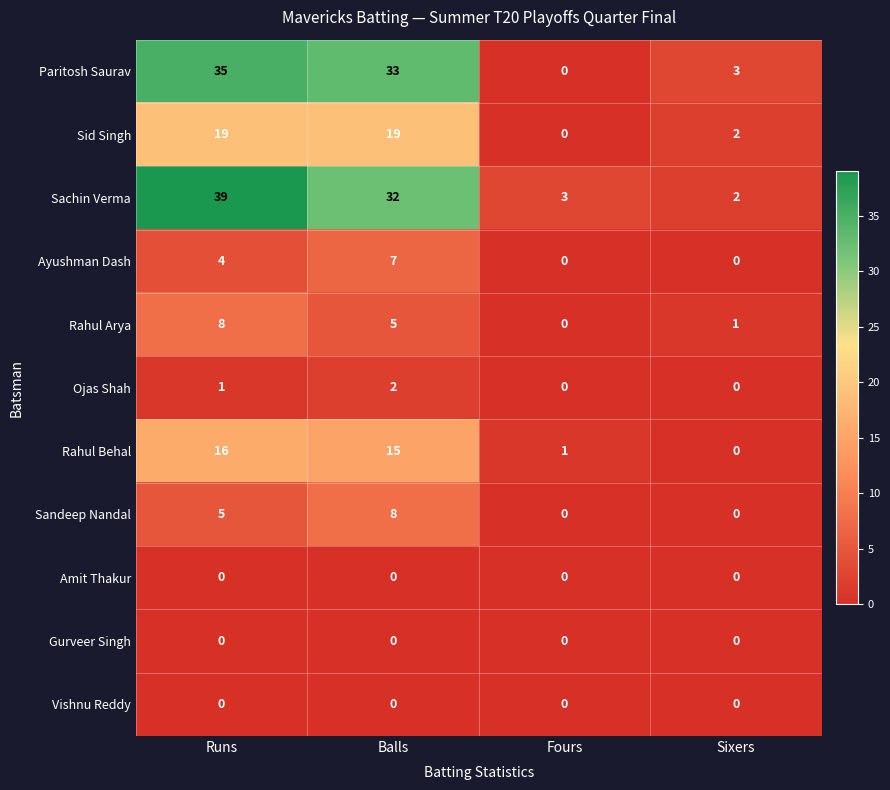

Which label corresponds to the largest value in the chart?

Runs